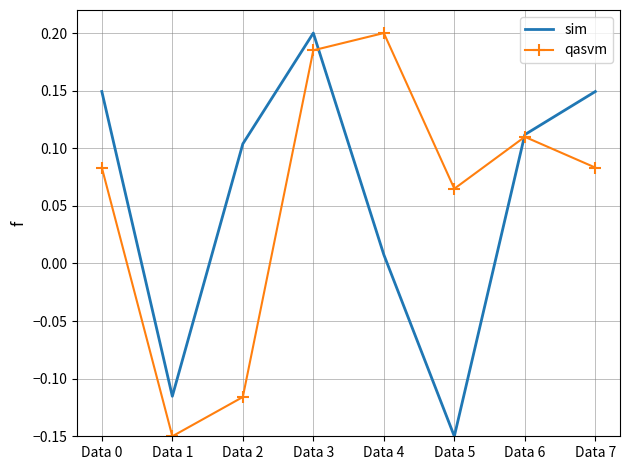

The value of qasvm at Data 1 is -0.2. True or false?

False